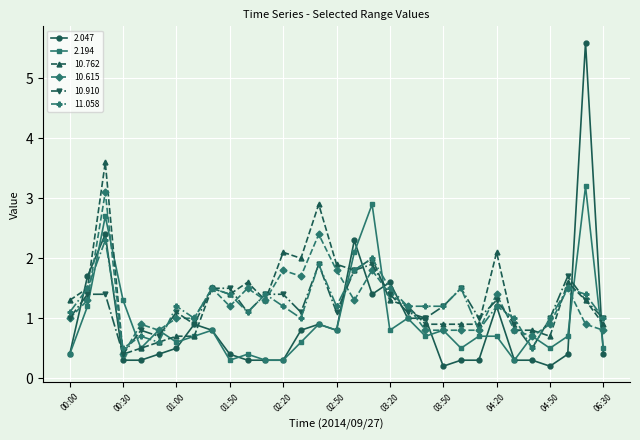

Which series has the largest total across all categories?

10.762